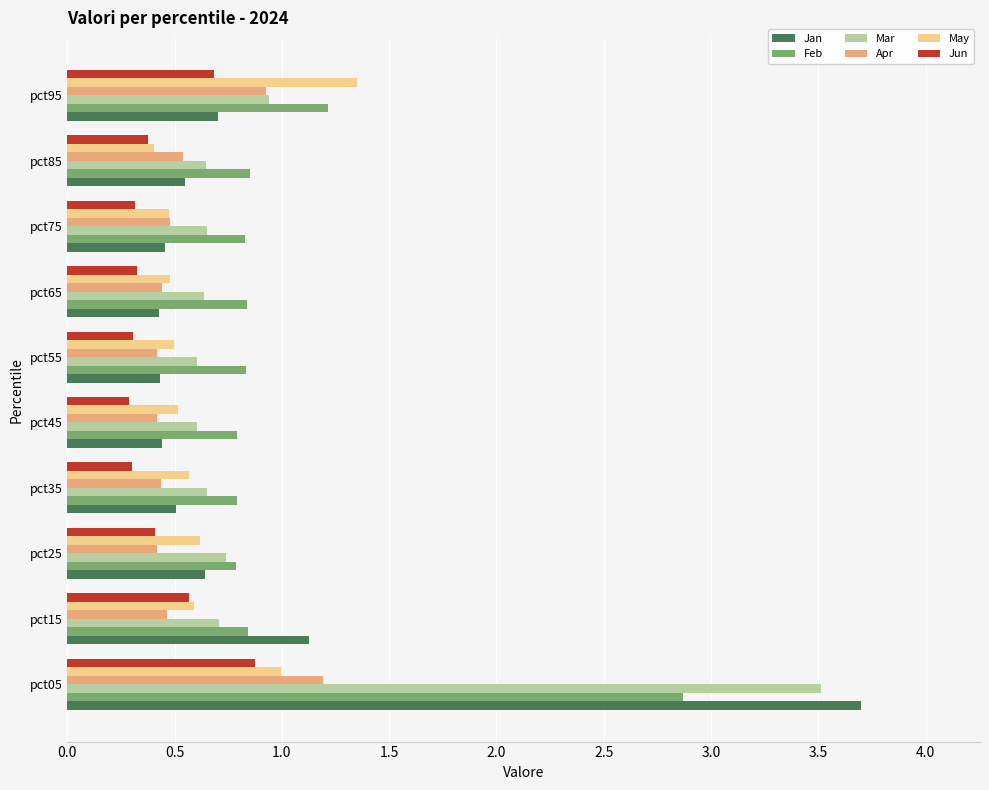

At how many categories does at least one series exceed 1?

3